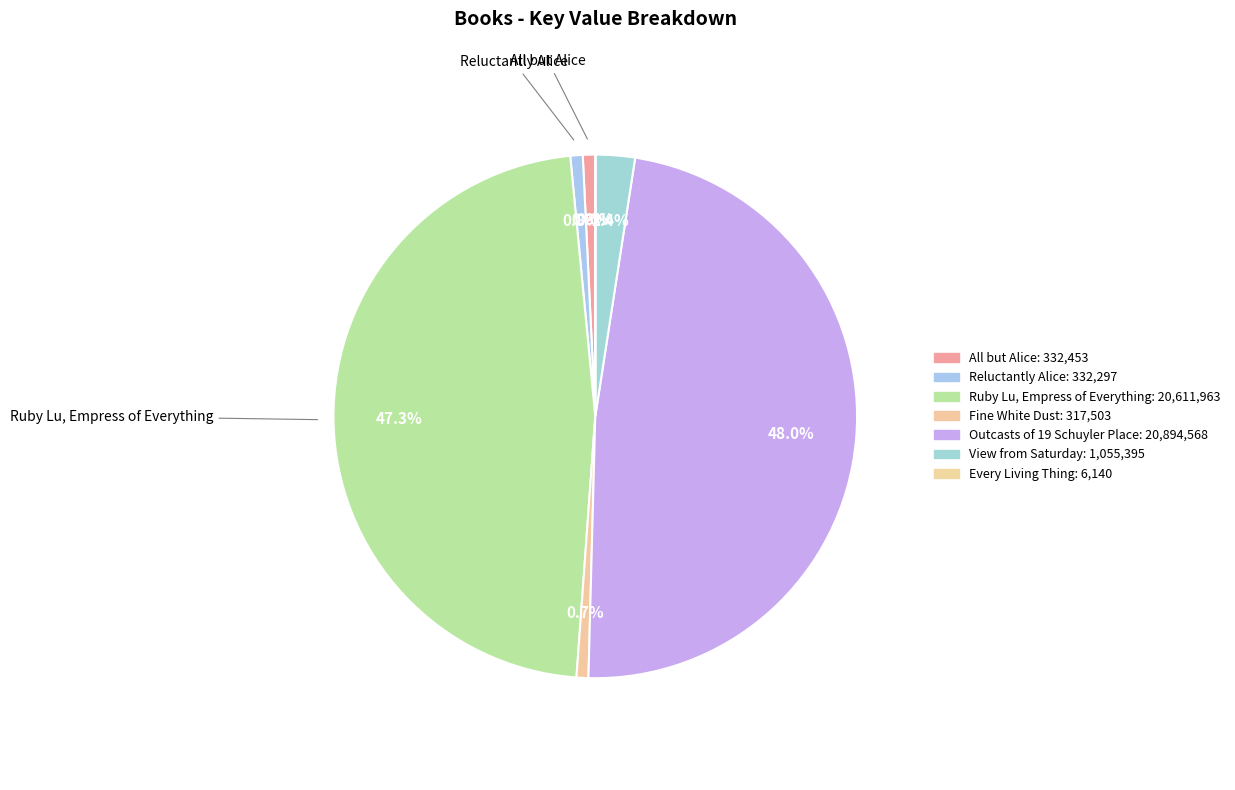

Rank the categories by value from highest to lowest.

Outcasts of 19 Schuyler Place, Ruby Lu, Empress of Everything, View from Saturday, All but Alice, Reluctantly Alice, Fine White Dust, Every Living Thing